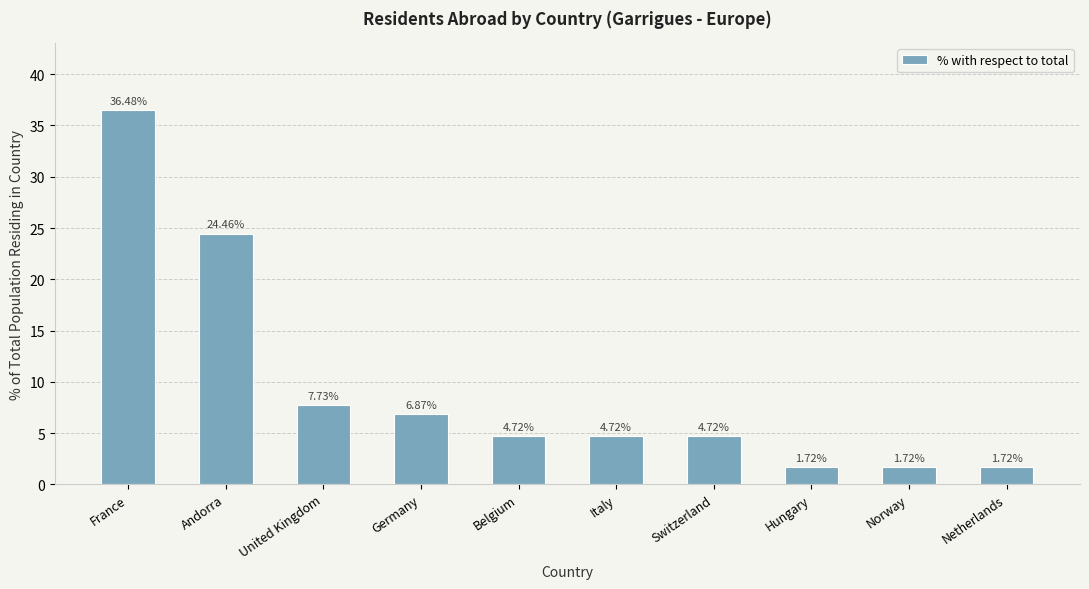

Which has a higher value, Italy or United Kingdom?

United Kingdom